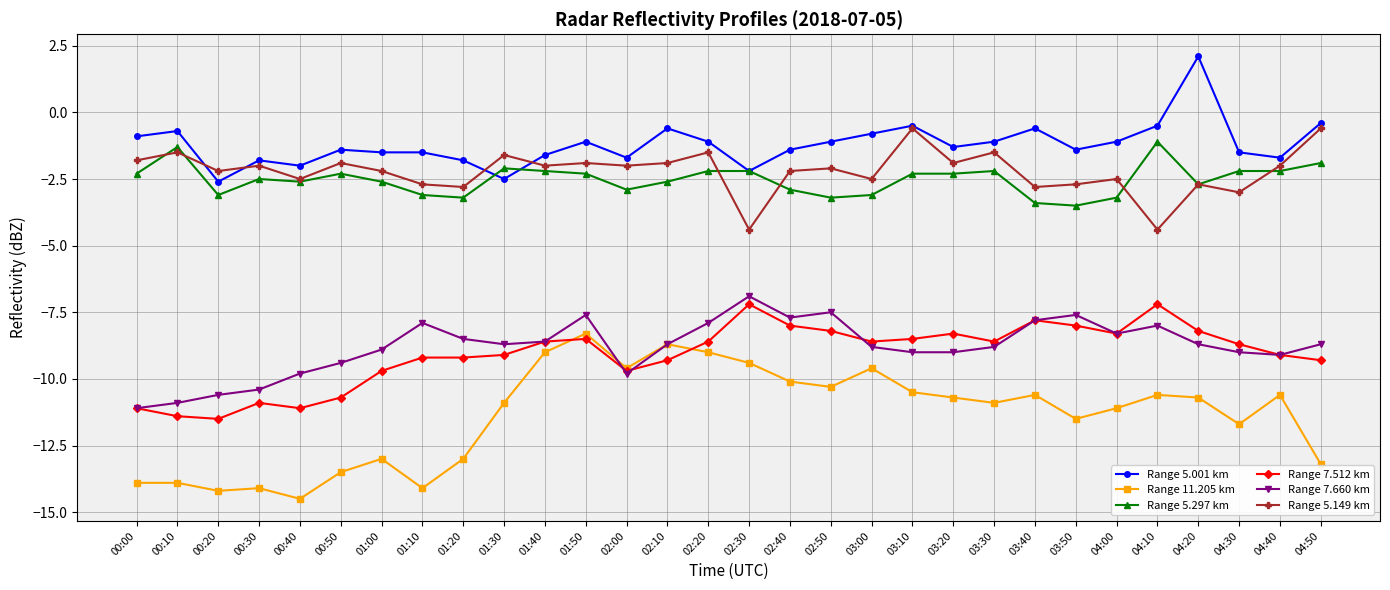

In Range 5.149 km, how many points are lower than both neighbors (excluding endpoints)?

11